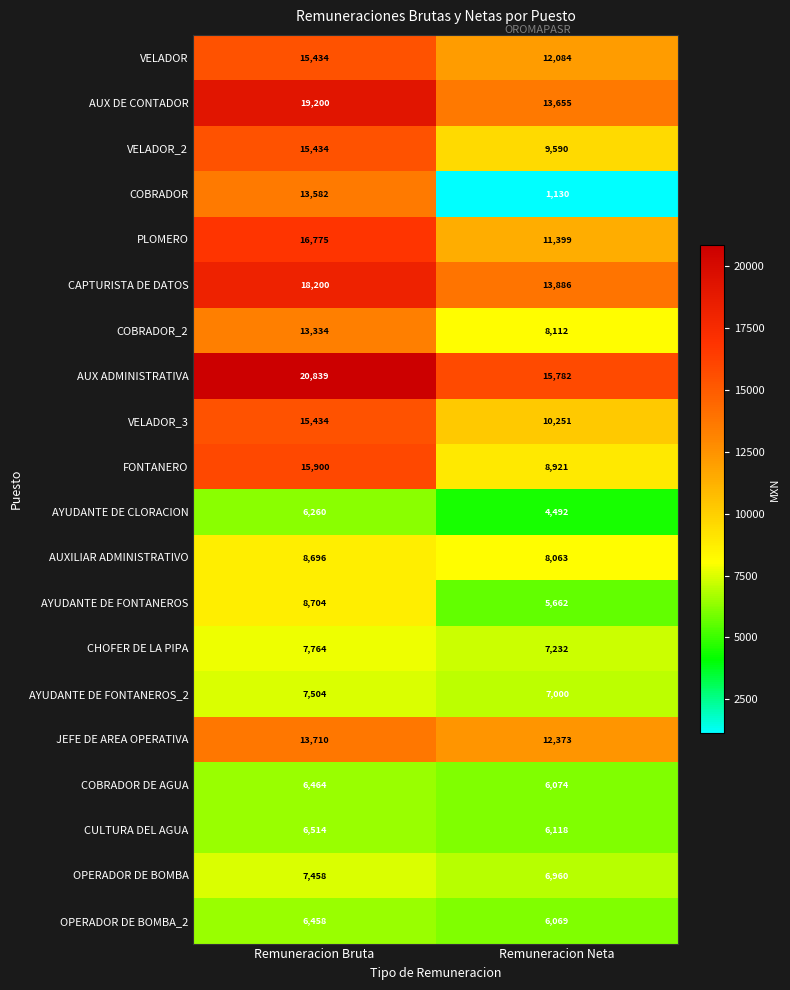

Rank the series at Remuneracion Neta from lowest to highest value.

COBRADOR, AYUDANTE DE CLORACION, AYUDANTE DE FONTANEROS, OPERADOR DE BOMBA_2, COBRADOR DE AGUA, CULTURA DEL AGUA, OPERADOR DE BOMBA, AYUDANTE DE FONTANEROS_2, CHOFER DE LA PIPA, AUXILIAR ADMINISTRATIVO, COBRADOR_2, FONTANERO, VELADOR_2, VELADOR_3, PLOMERO, VELADOR, JEFE DE AREA OPERATIVA, AUX DE CONTADOR, CAPTURISTA DE DATOS, AUX ADMINISTRATIVA